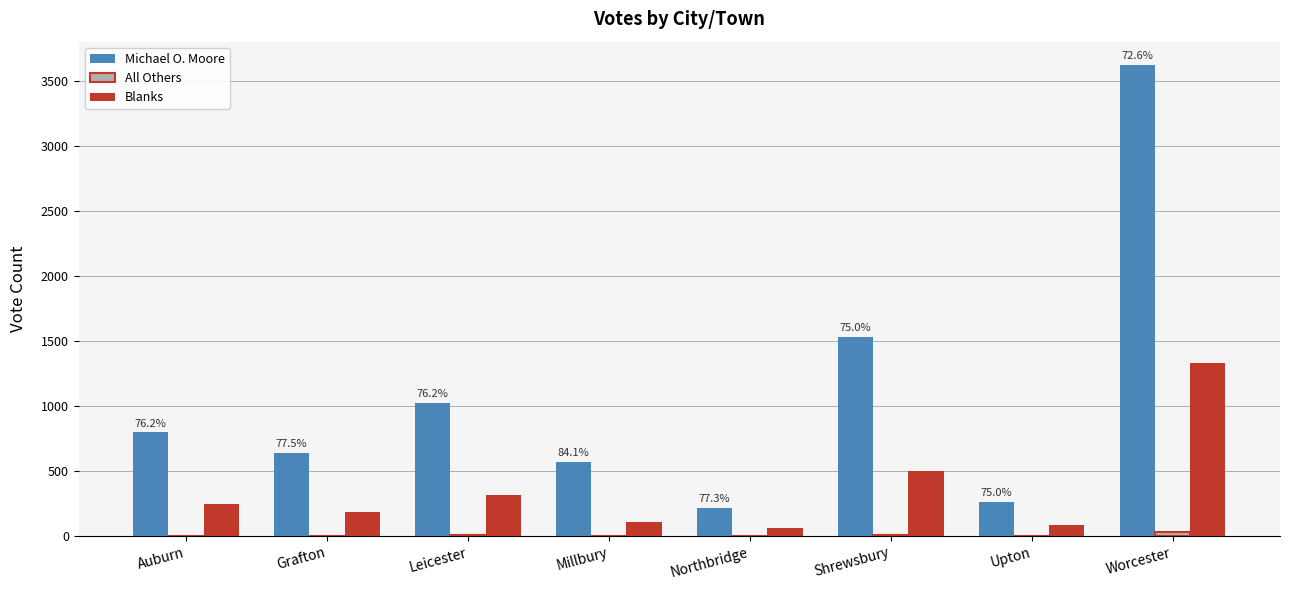

What is the approximate value of Blanks at Grafton, to the nearest 50?

200